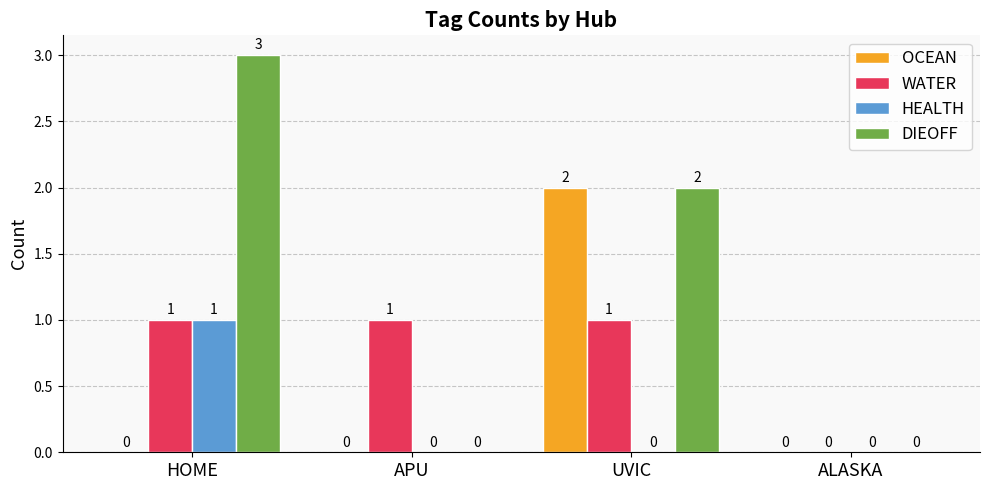

Reading left to right, transcribe all the data shown in this chart.

OCEAN: 0	0	2	0
WATER: 1	1	1	0
HEALTH: 1	0	0	0
DIEOFF: 3	0	2	0